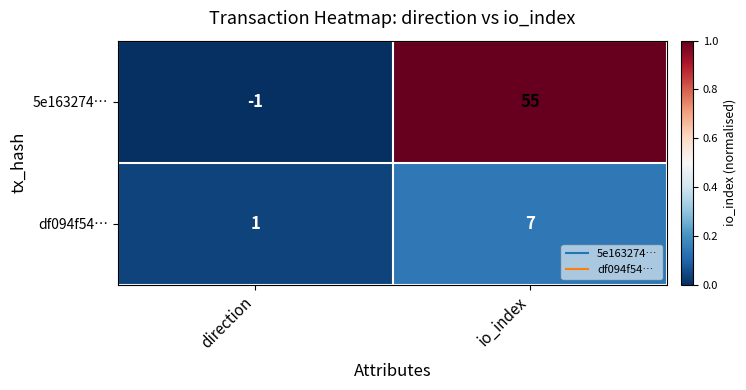

At which category does the chart reach its minimum across all series?

direction